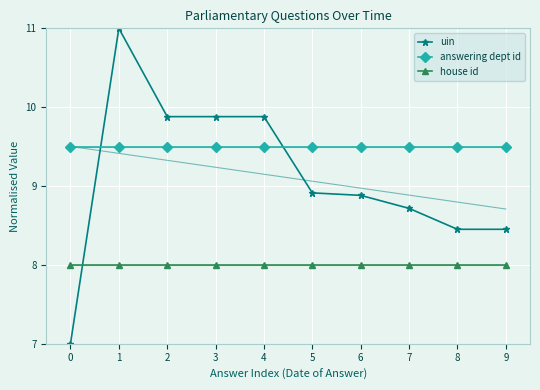

Which series has the largest range (max minus min)?

uin